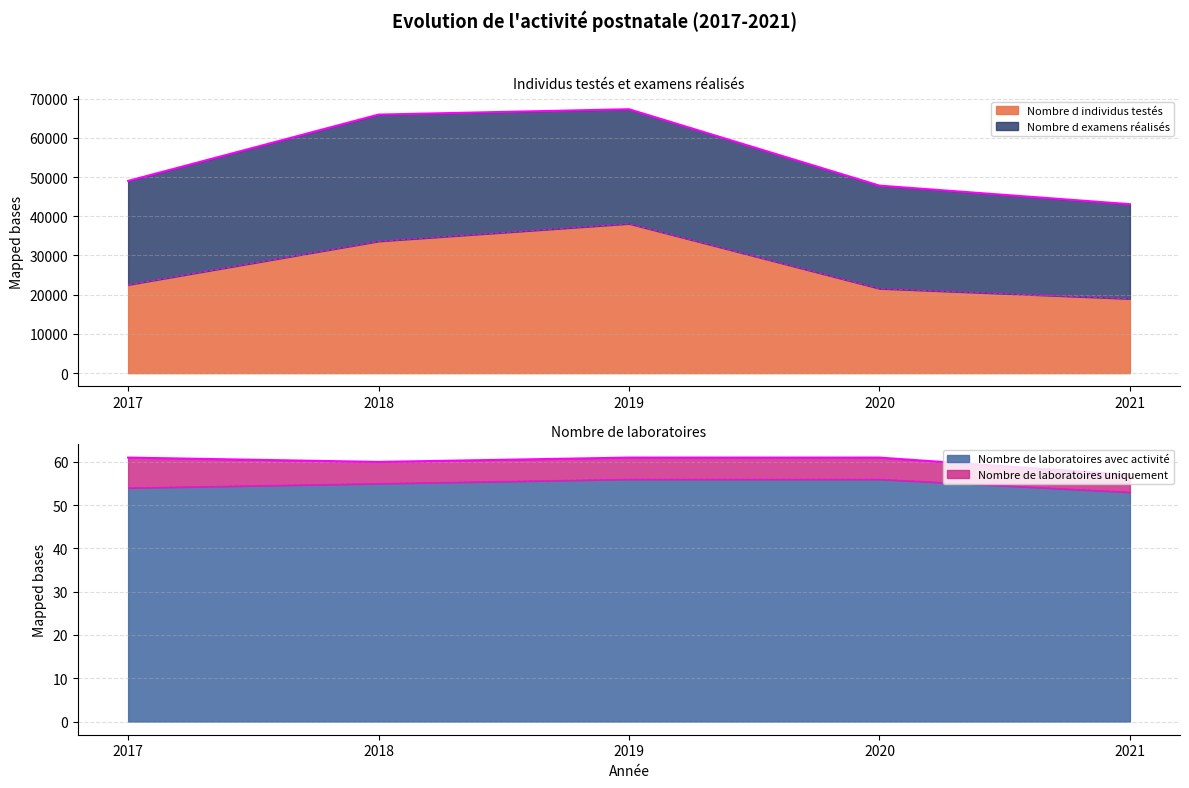

What is the difference between the maximum and minimum values in the Nombre d individus testés series?

19125